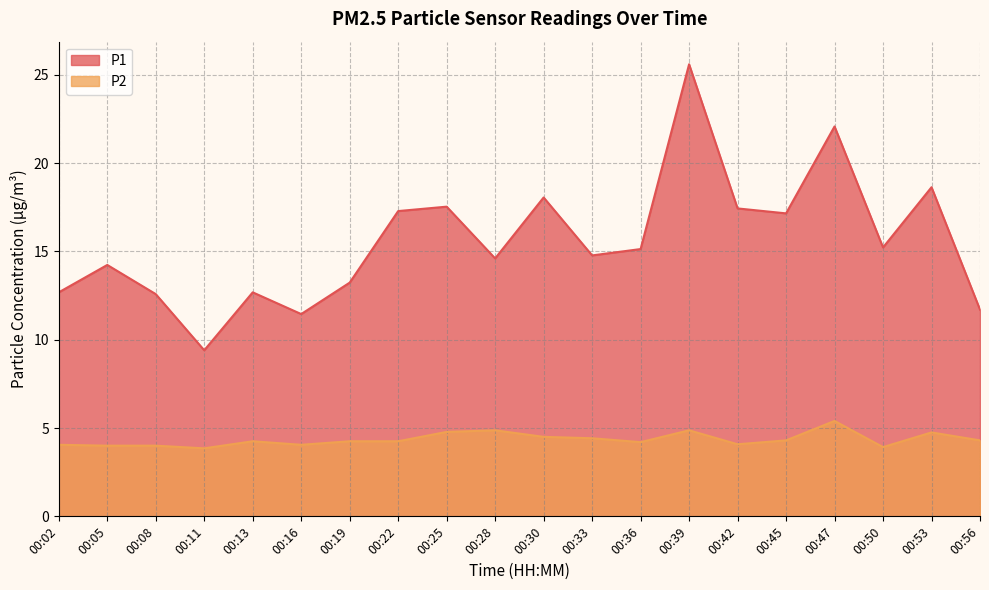

What is the difference between the highest and lowest values at 00:13?

8.4